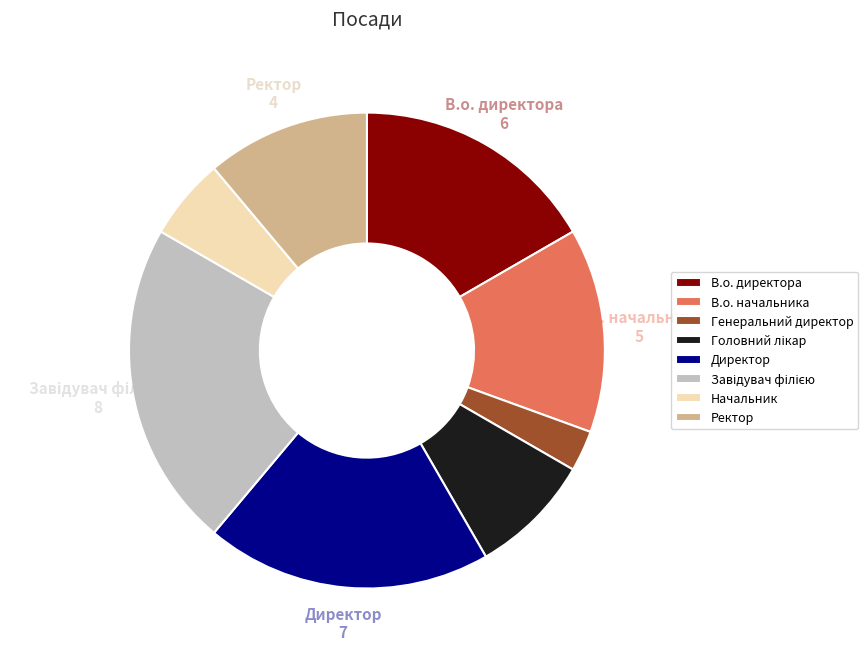

Which slice is the smallest?

Генеральний директор